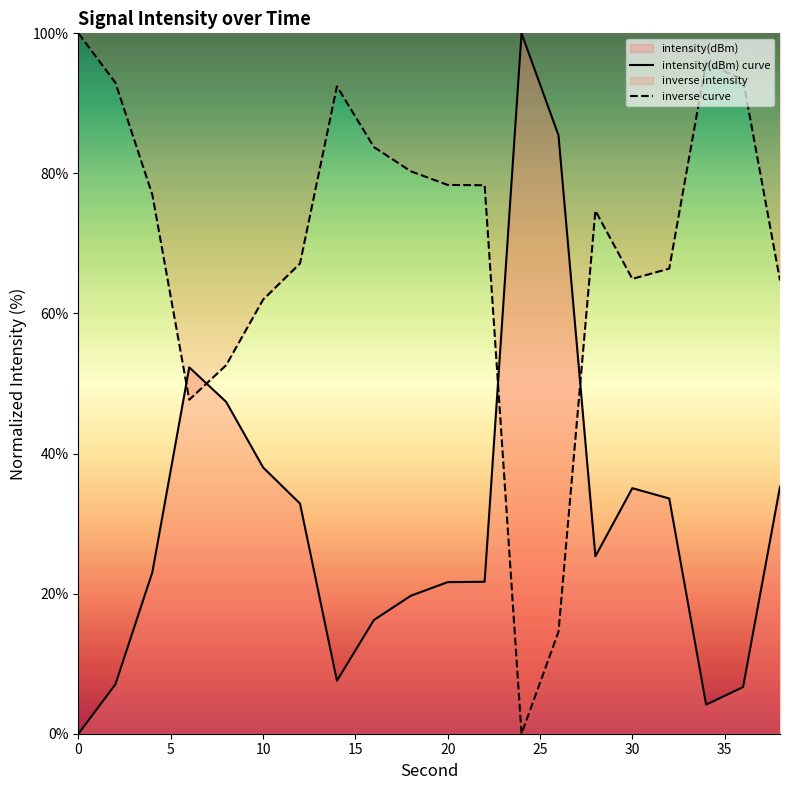

List the series in order of their overall mean, highest first.

inverse curve, intensity(dBm) curve